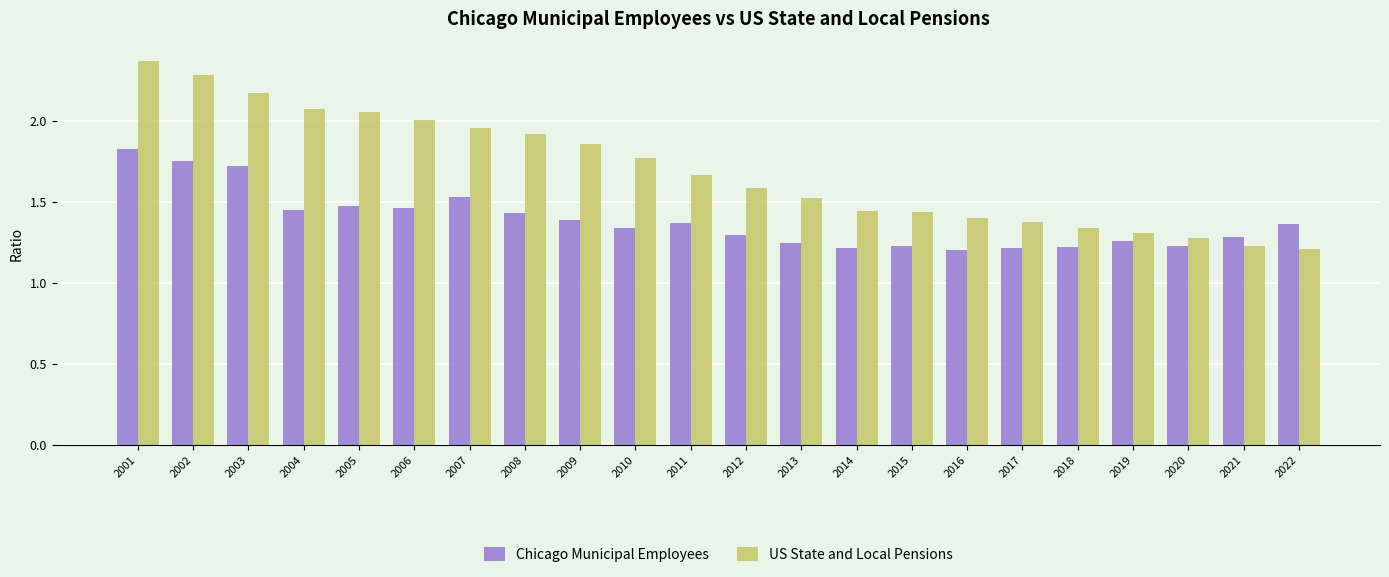

What is the difference between the second highest and minimum values in the Chicago Municipal Employees series?

0.6